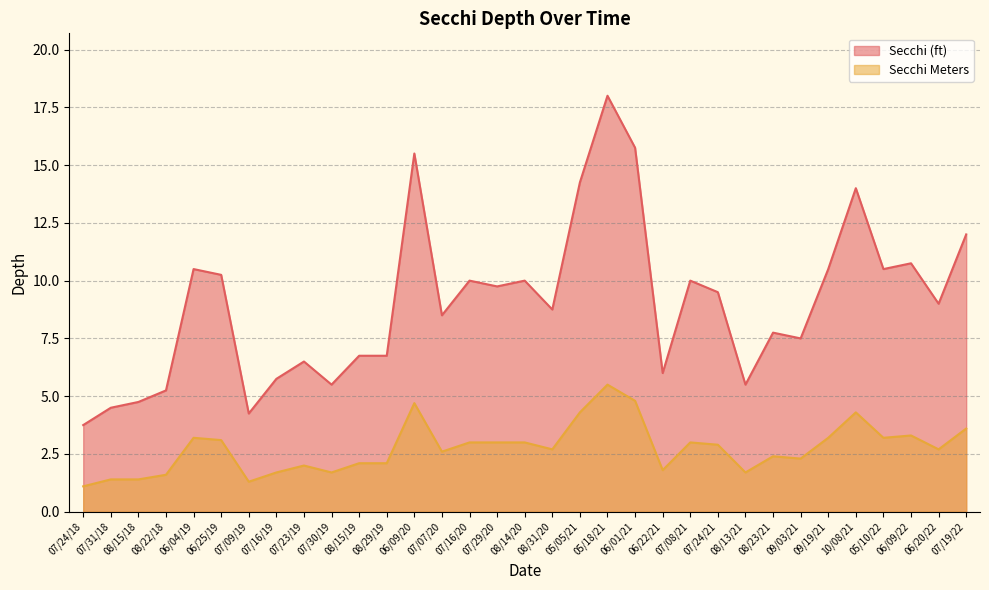

True or false: Secchi (ft) and Secchi Meters intersect in this chart.

False